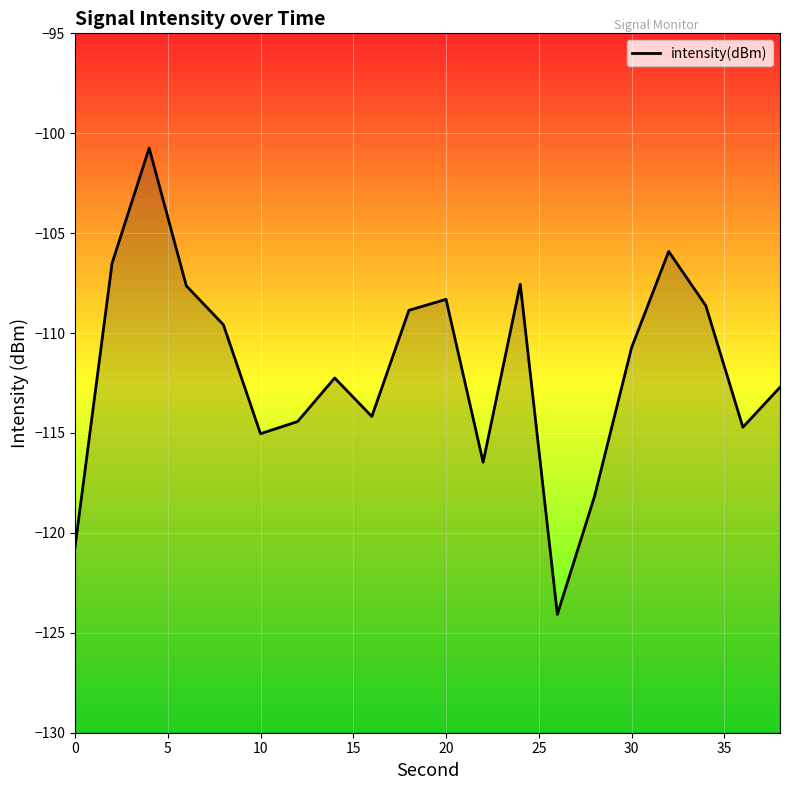

What is the minimum value shown in the chart?

-124.1